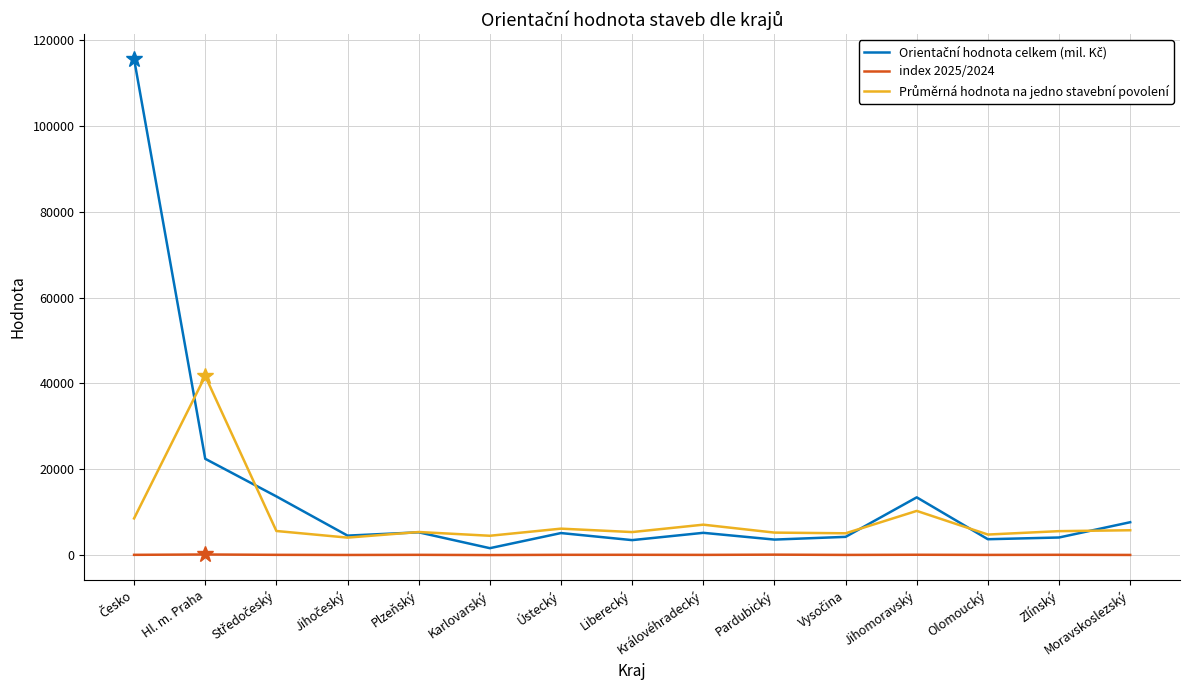

What is the total value across all series at Plzeňský?

10811.0